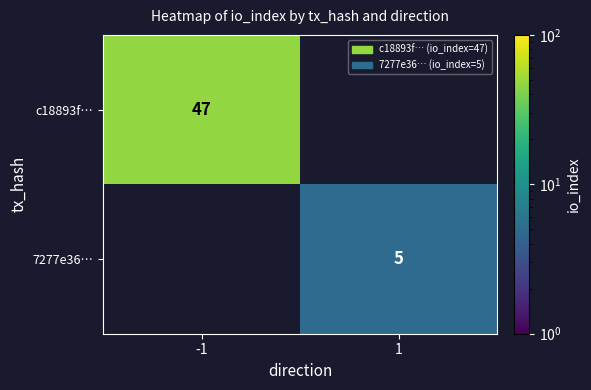

Is the value of 7277e36… at 1 greater than the value of c18893f… at -1?

No